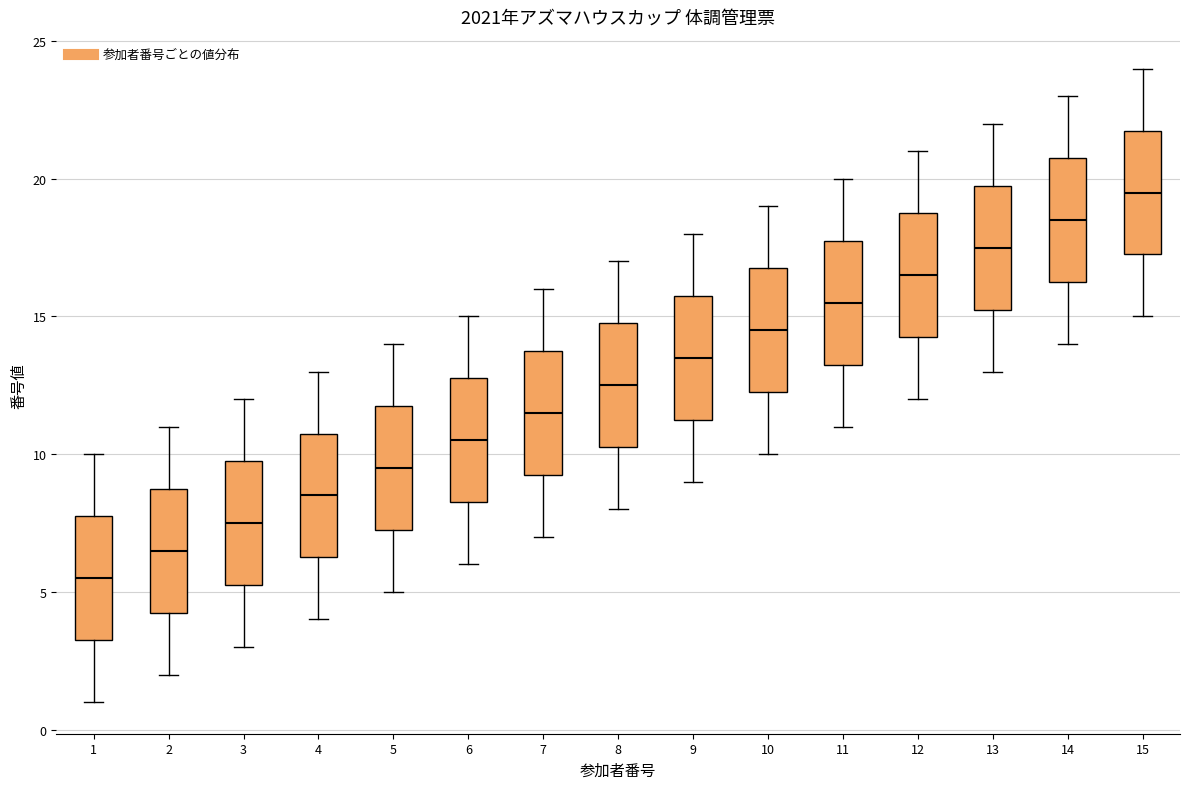

Reading left to right, transcribe this box plot: for each box, give where its median line is, the range the box spans, and where its two whiskers end, as read against the y-axis. The values are not printed on the chart, so give them approximately, as read against the axis.

1: median 5.5, box 3.5 to 8.0, whiskers 1.0 to 10.0
2: median 6.5, box 4.5 to 9.0, whiskers 2.0 to 11.0
3: median 7.5, box 5.5 to 10.0, whiskers 3.0 to 12.0
4: median 8.5, box 6.5 to 11.0, whiskers 4.0 to 13.0
5: median 9.5, box 7.5 to 12.0, whiskers 5.0 to 14.0
6: median 10.5, box 8.5 to 13.0, whiskers 6.0 to 15.0
7: median 11.5, box 9.5 to 14.0, whiskers 7.0 to 16.0
8: median 12.5, box 10.5 to 15.0, whiskers 8.0 to 17.0
9: median 13.5, box 11.5 to 16.0, whiskers 9.0 to 18.0
10: median 14.5, box 12.5 to 17.0, whiskers 10.0 to 19.0
11: median 15.5, box 13.5 to 18.0, whiskers 11.0 to 20.0
12: median 16.5, box 14.5 to 19.0, whiskers 12.0 to 21.0
13: median 17.5, box 15.5 to 20.0, whiskers 13.0 to 22.0
14: median 18.5, box 16.5 to 21.0, whiskers 14.0 to 23.0
15: median 19.5, box 17.5 to 22.0, whiskers 15.0 to 24.0